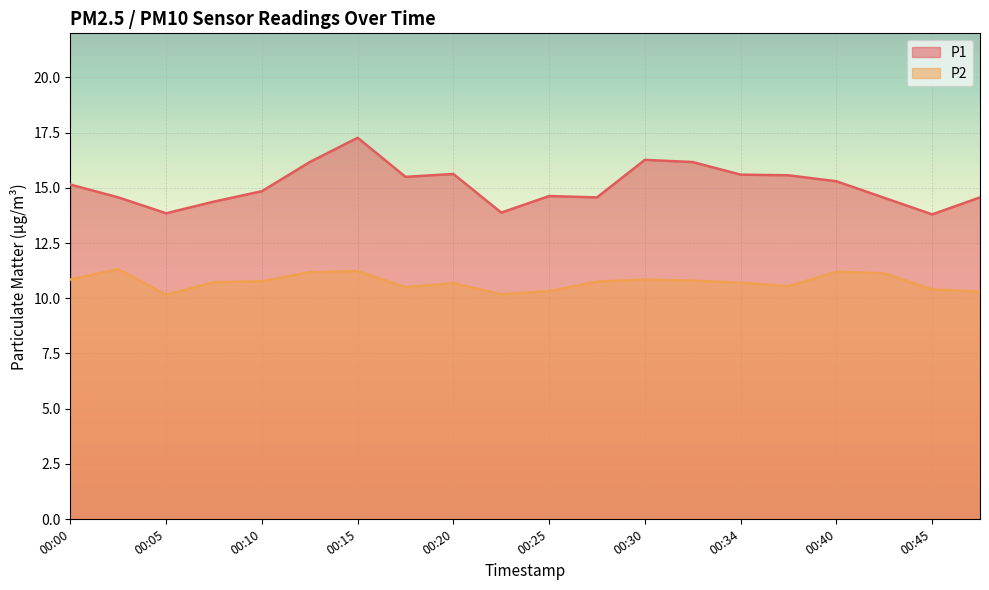

Rank the categories by P1 value from lowest to highest.

00:45, 00:05, 00:22, 00:07, 00:42, 00:02, 00:27, 00:47, 00:25, 00:10, 00:00, 00:40, 00:17, 00:37, 00:34, 00:20, 00:12, 00:32, 00:30, 00:15